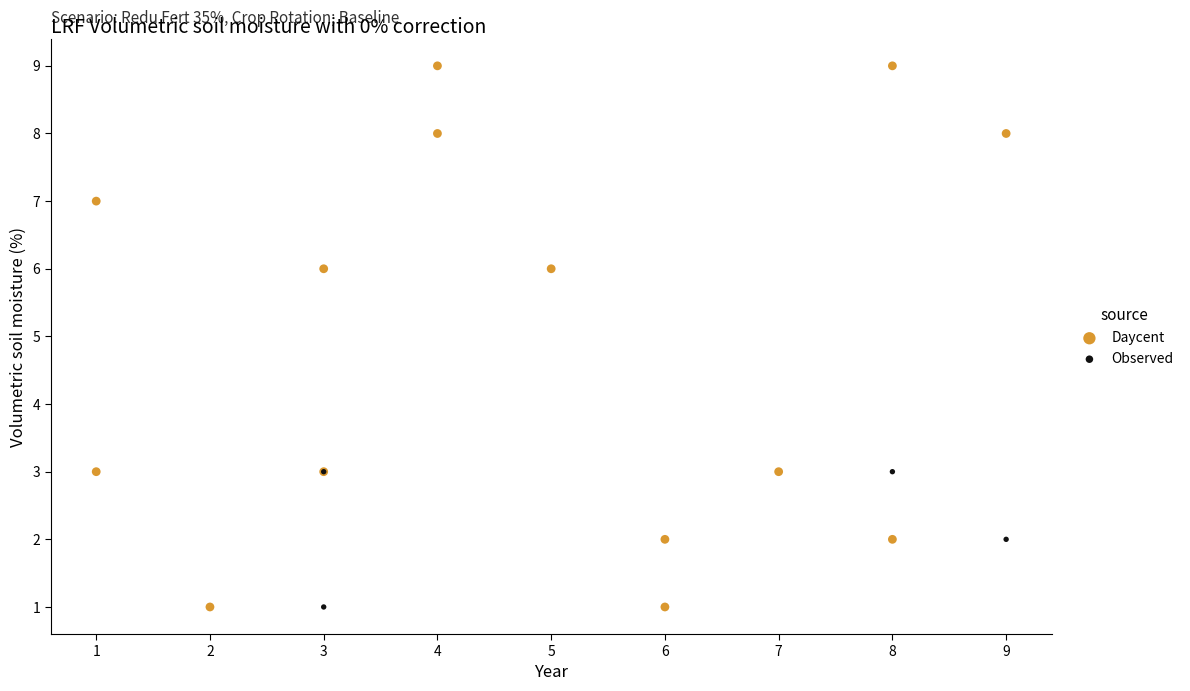

Which series has the largest Y range (max minus min)?

Daycent